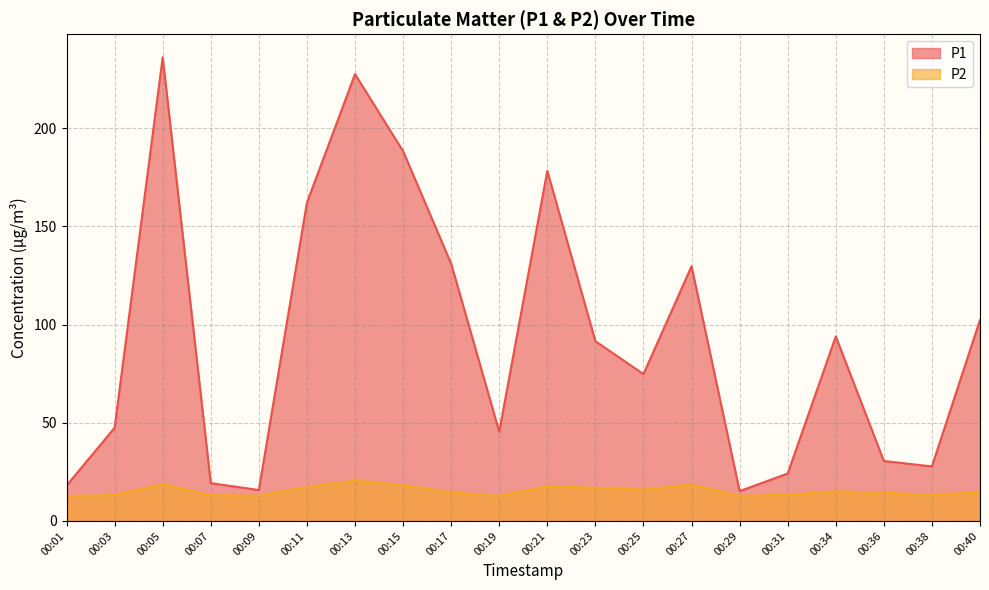

Does the chart display data point markers on the line(s)?

No